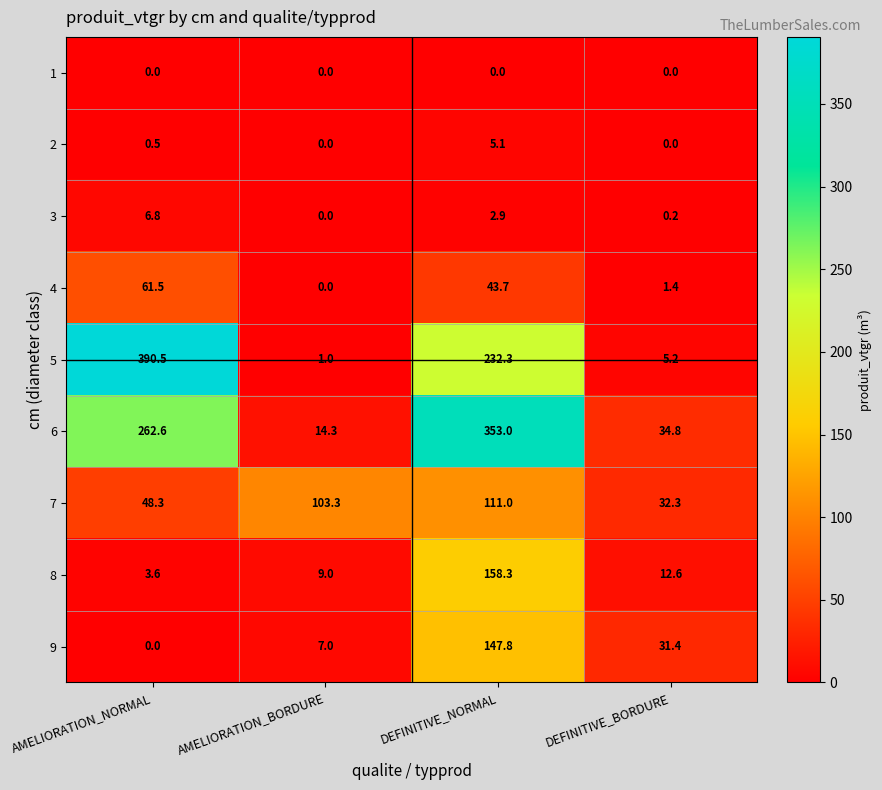

What is the maximum value shown in the chart?

390.5